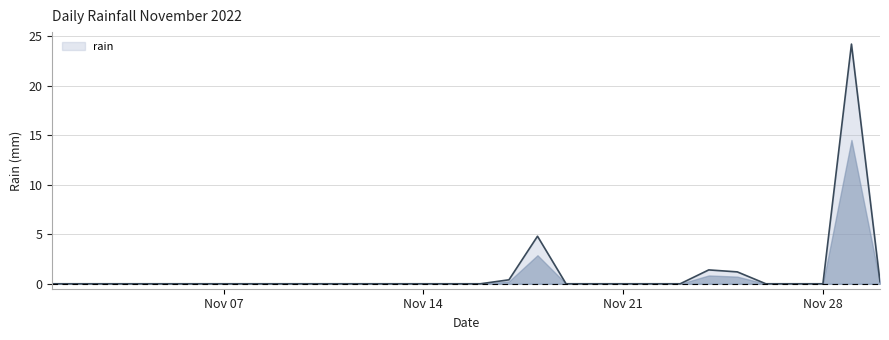

What is the greatest value displayed?

24.2